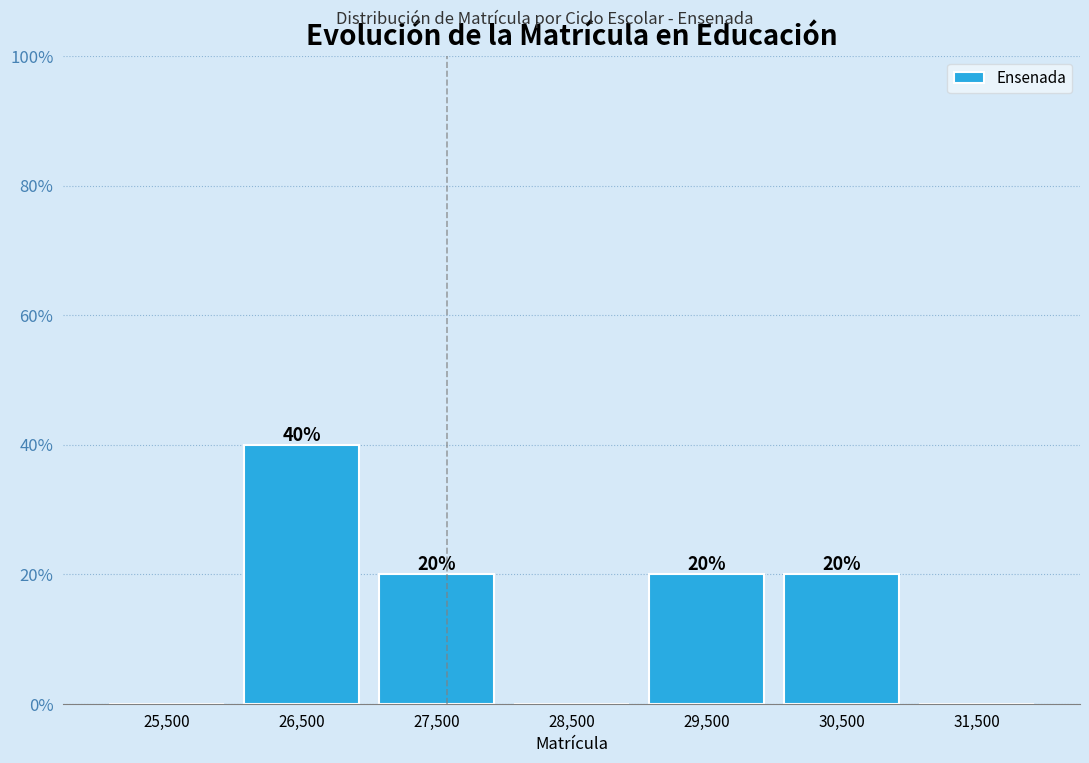

Which range on the x-axis has the tallest bar?

26000 to 27000